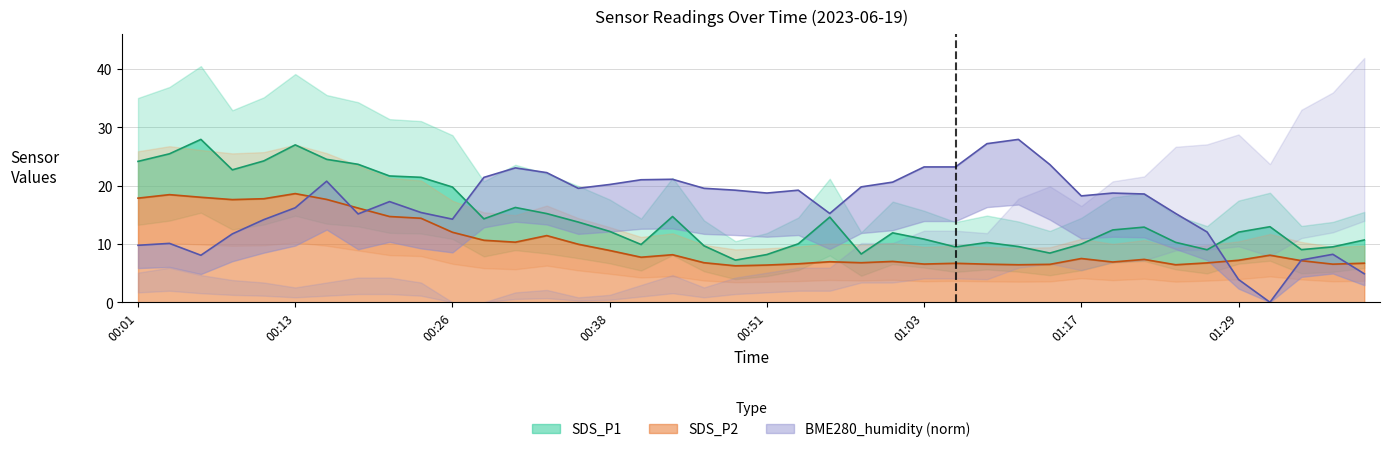

Between 00:33 and 01:14, which is larger?

00:33